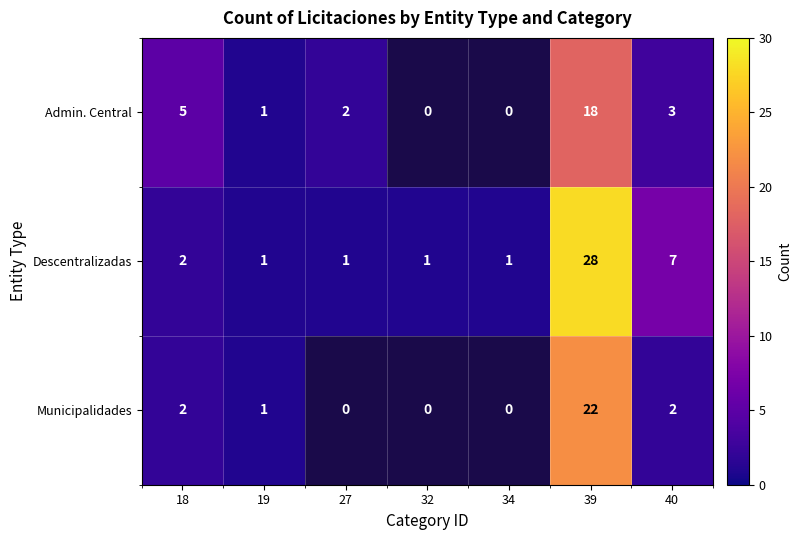

What is the difference between the maximum and minimum values in the Descentralizadas series?

27